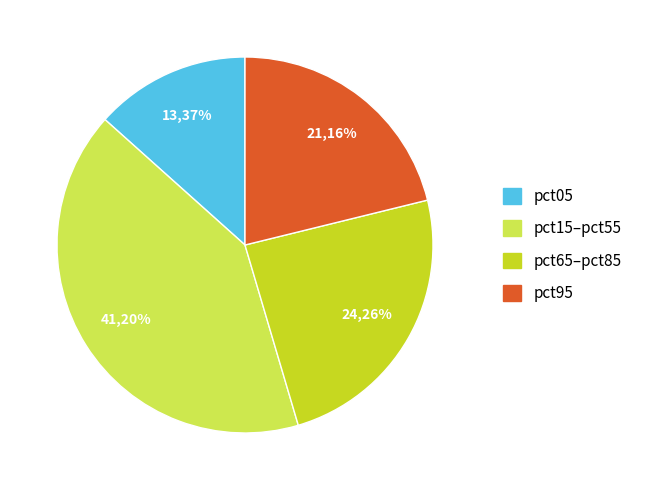

Is it true that pct35 is 16% of the pie?

False